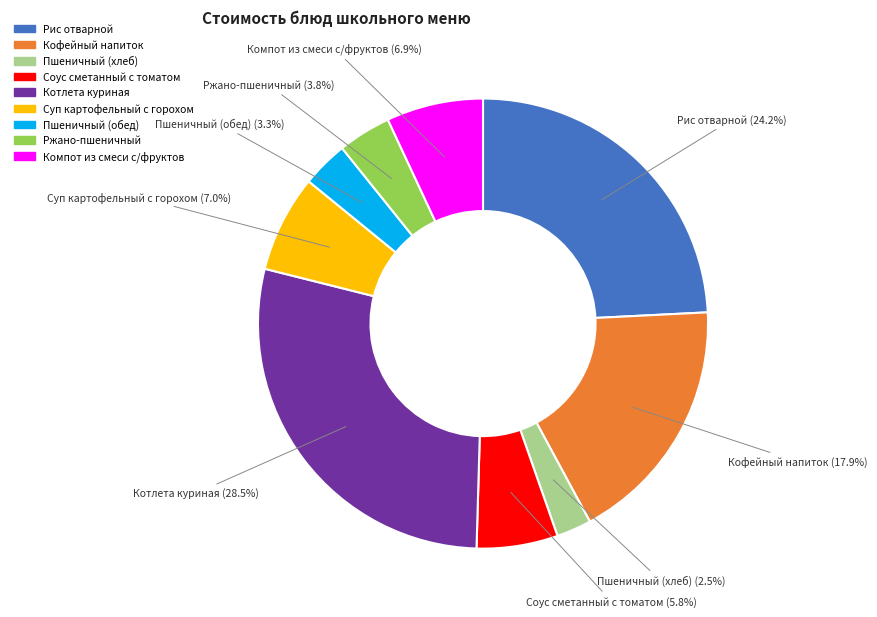

What percentage is the Ржано-пшеничный slice, to the nearest percent?

4%